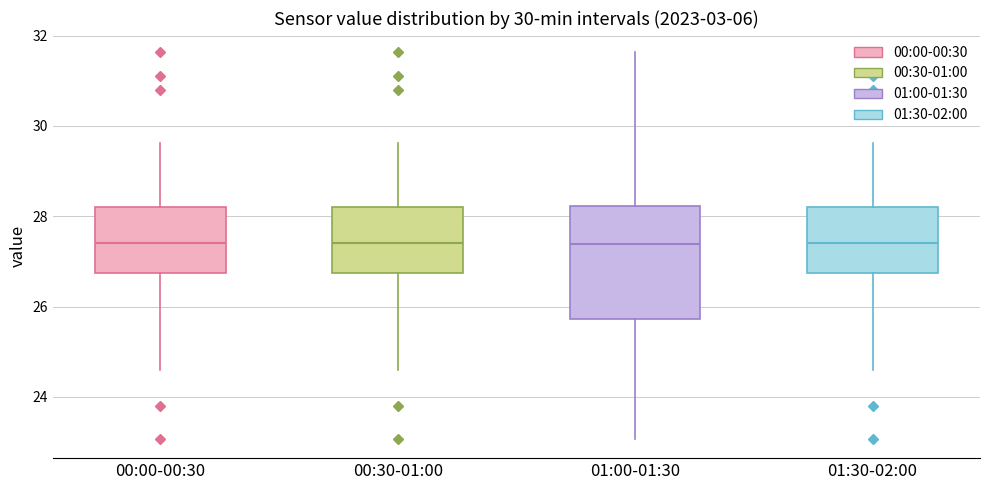

Comparing the boxes themselves (not the whiskers), which one is the tallest?

01:00-01:30